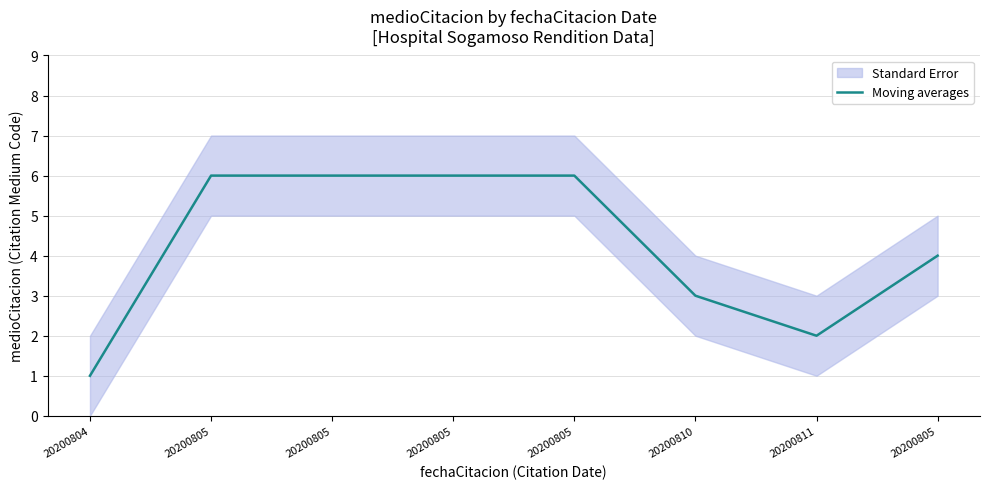

What is the label of the 3rd point from the right?

20200810